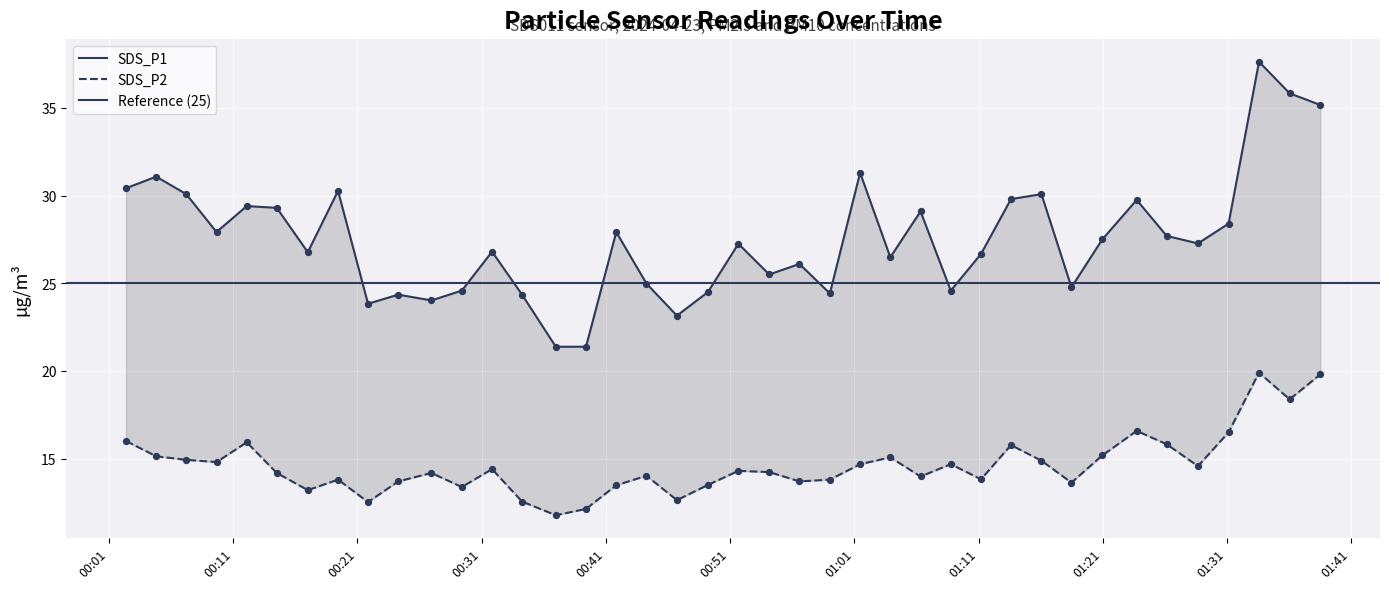

What are all the series names shown in the legend?

SDS_P1, SDS_P2